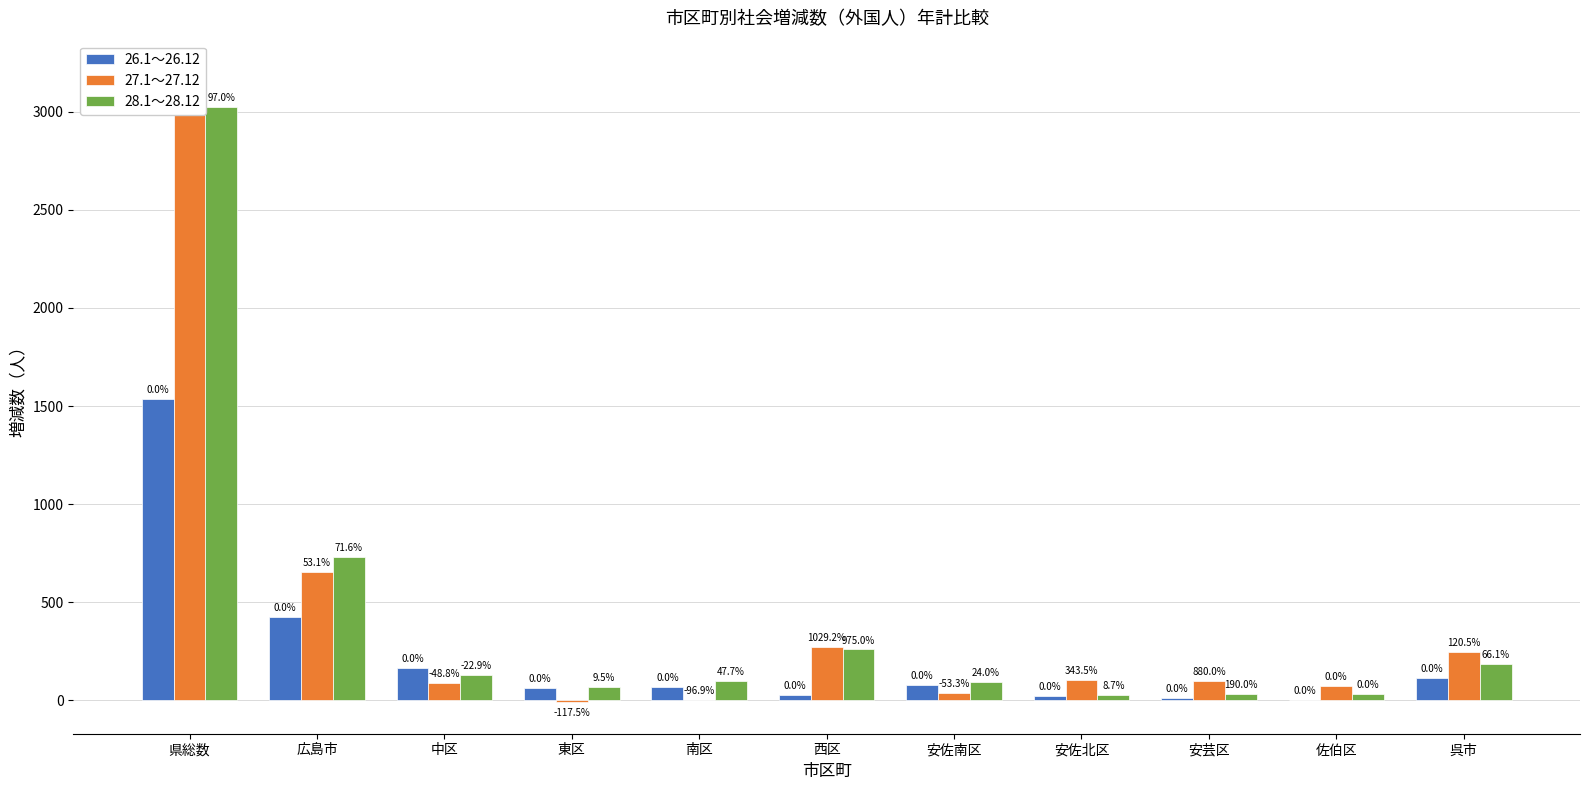

The value of 28.1～28.12 at 安佐南区 is 57. True or false?

False